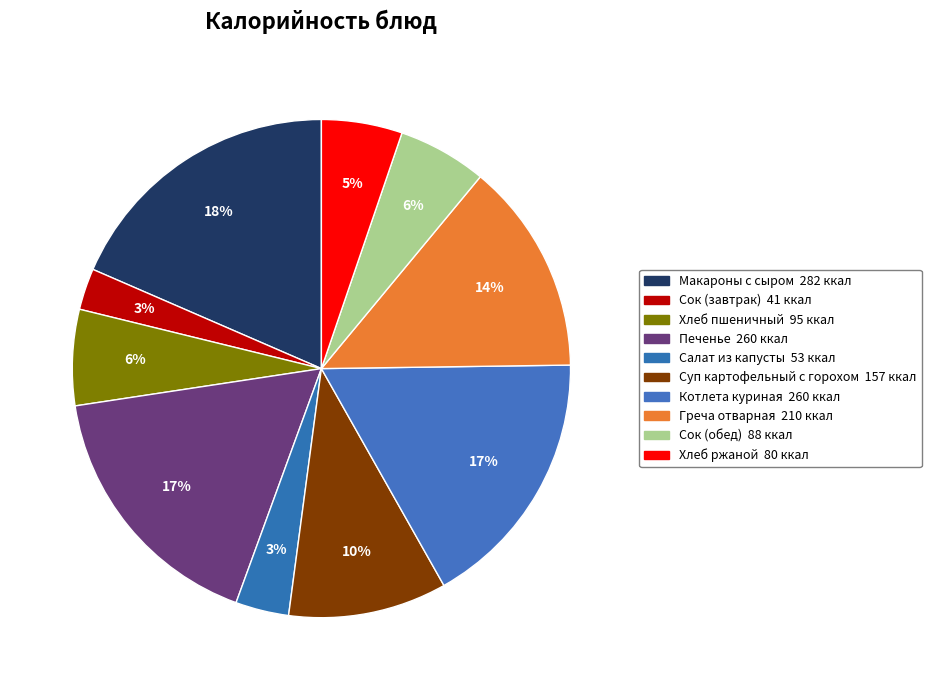

The Котлета куриная slice represents 17% of the pie. True or false?

True